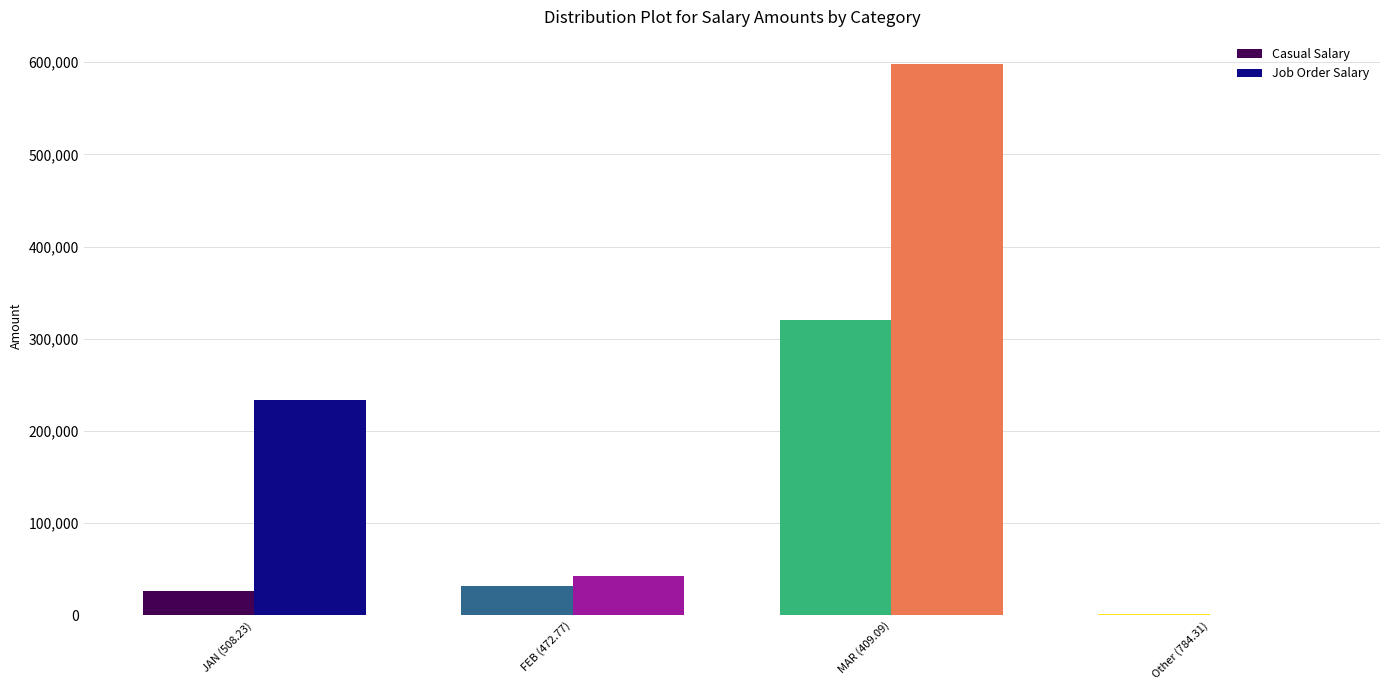

At which label is Job Order Salary closest to 298718?

JAN (508.23)